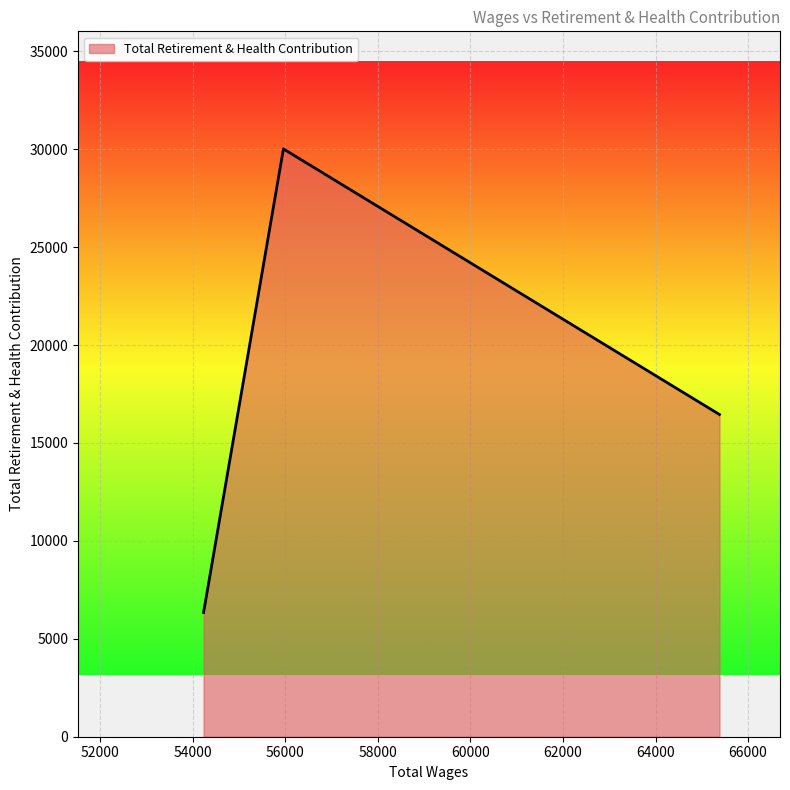

What is the smallest value displayed?

6345